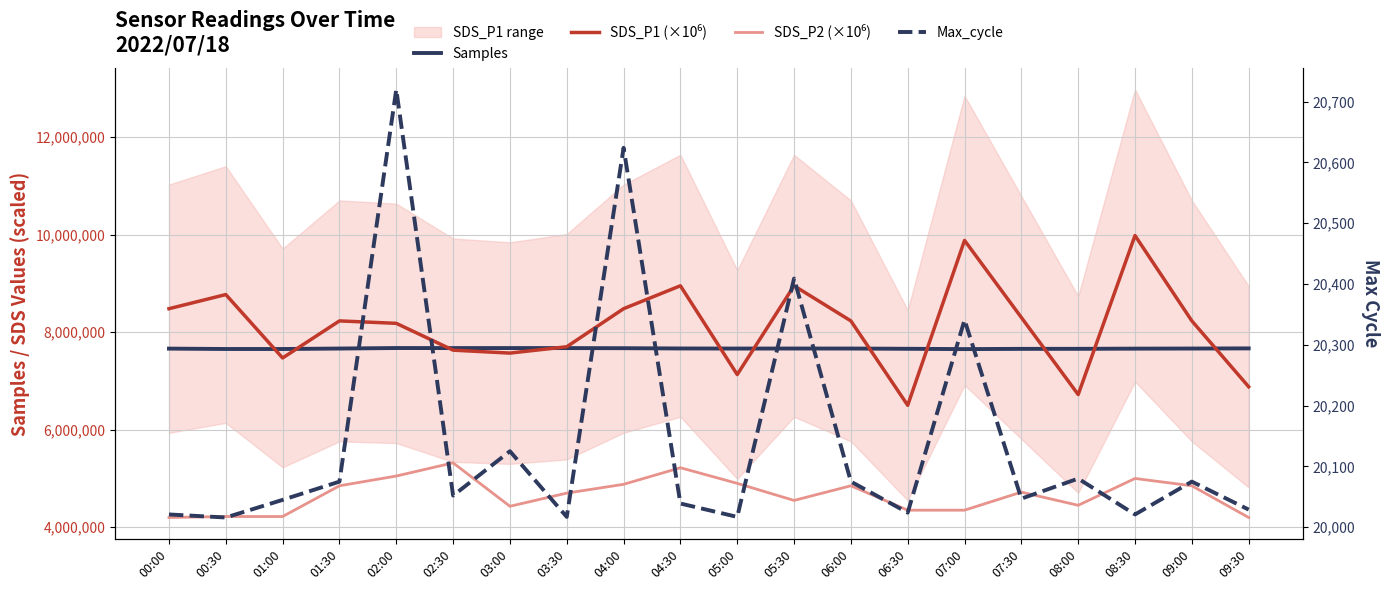

What position from the right is 00:30?

19